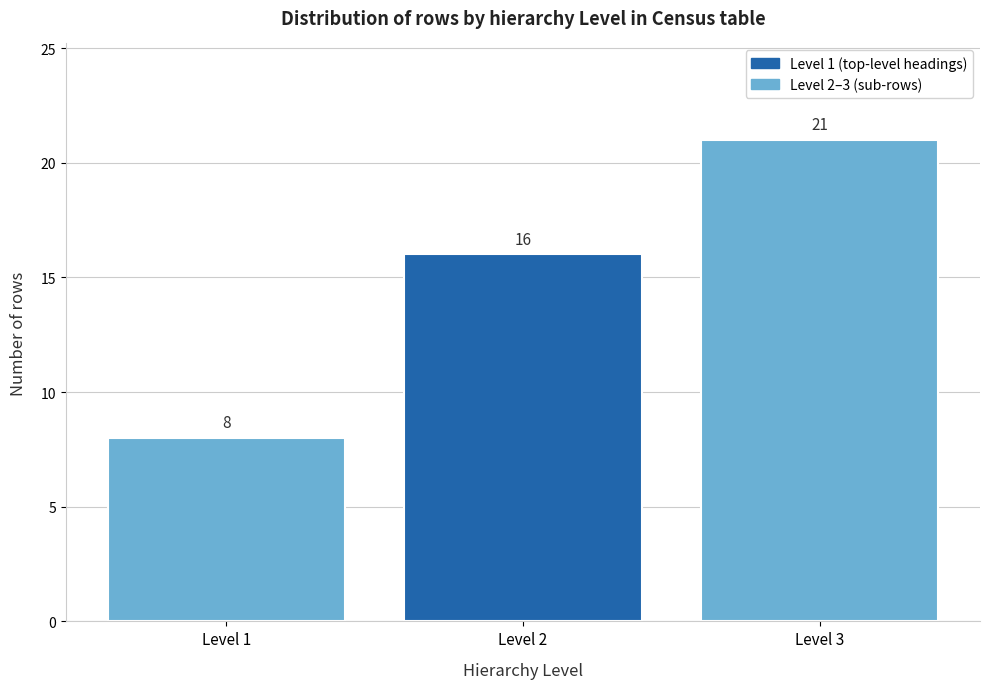

Reading left to right, transcribe this chart: for each bar, give the range it covers on the x-axis and its height.

0.5 to 1.5: 8
1.5 to 2.5: 16
2.5 to 3.5: 21